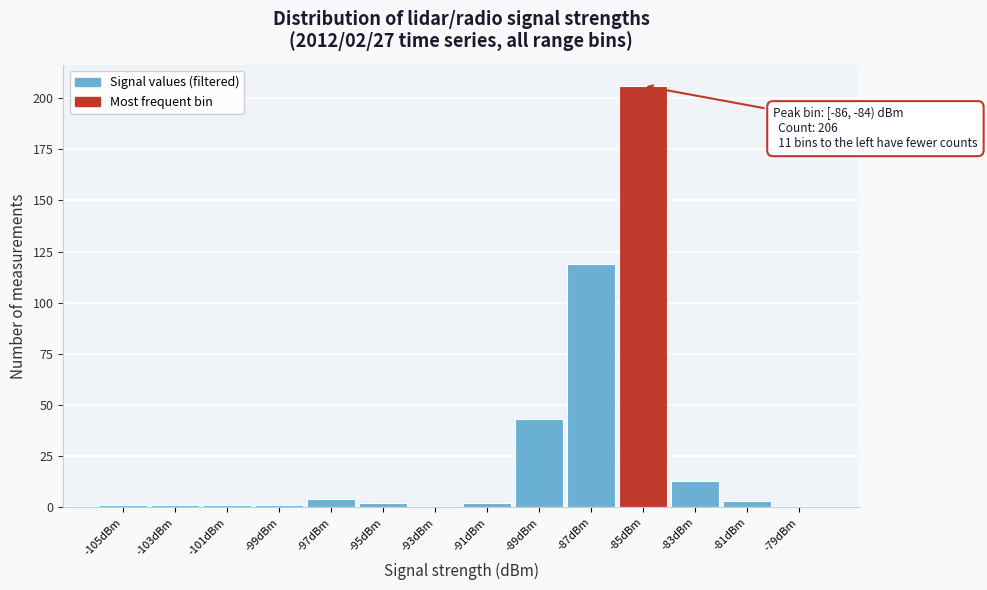

Which range on the x-axis has the tallest bar?

-86 to -84